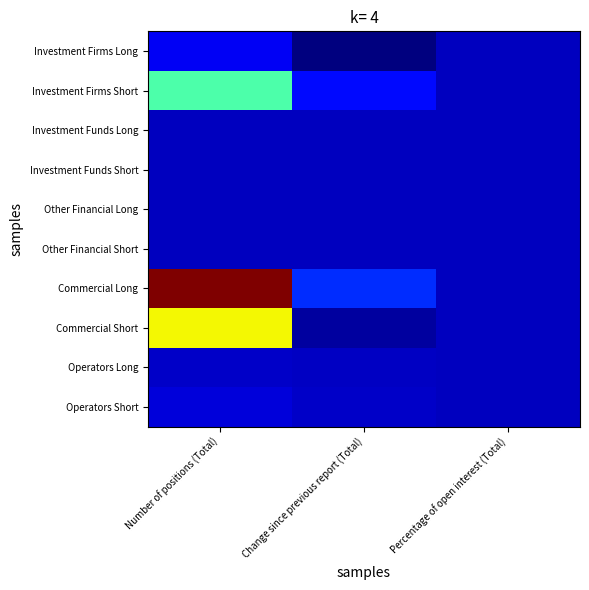

Reading right to left, list all the values displayed in this chart.

Investment Firms Long: Percentage of open interest (Total)=5.0	Change since previous report (Total)=-4731.0	Number of positions (Total)=4214.1
Investment Firms Short: Percentage of open interest (Total)=38.5	Change since previous report (Total)=6822.0	Number of positions (Total)=32805.0
Investment Funds Long: Percentage of open interest (Total)=0.0	Change since previous report (Total)=0.0	Number of positions (Total)=0.0
Investment Funds Short: Percentage of open interest (Total)=0.0	Change since previous report (Total)=0.0	Number of positions (Total)=0.0
Other Financial Long: Percentage of open interest (Total)=0.0	Change since previous report (Total)=0.0	Number of positions (Total)=0.0
Other Financial Short: Percentage of open interest (Total)=0.0	Change since previous report (Total)=0.0	Number of positions (Total)=0.0
Commercial Long: Percentage of open interest (Total)=94.2	Change since previous report (Total)=9677.0	Number of positions (Total)=80194.9
Commercial Short: Percentage of open interest (Total)=59.0	Change since previous report (Total)=-2143.0	Number of positions (Total)=50240.0
Operators Long: Percentage of open interest (Total)=0.8	Change since previous report (Total)=333.0	Number of positions (Total)=696.0
Operators Short: Percentage of open interest (Total)=2.4	Change since previous report (Total)=600.0	Number of positions (Total)=2060.0